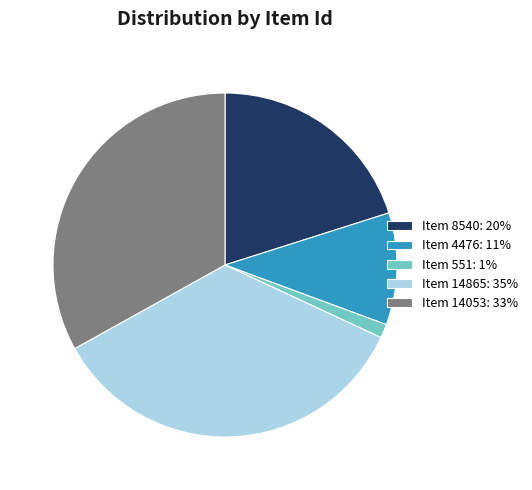

Which has a higher value, Item 8540: 20% or Item 14053: 33%?

Item 14053: 33%